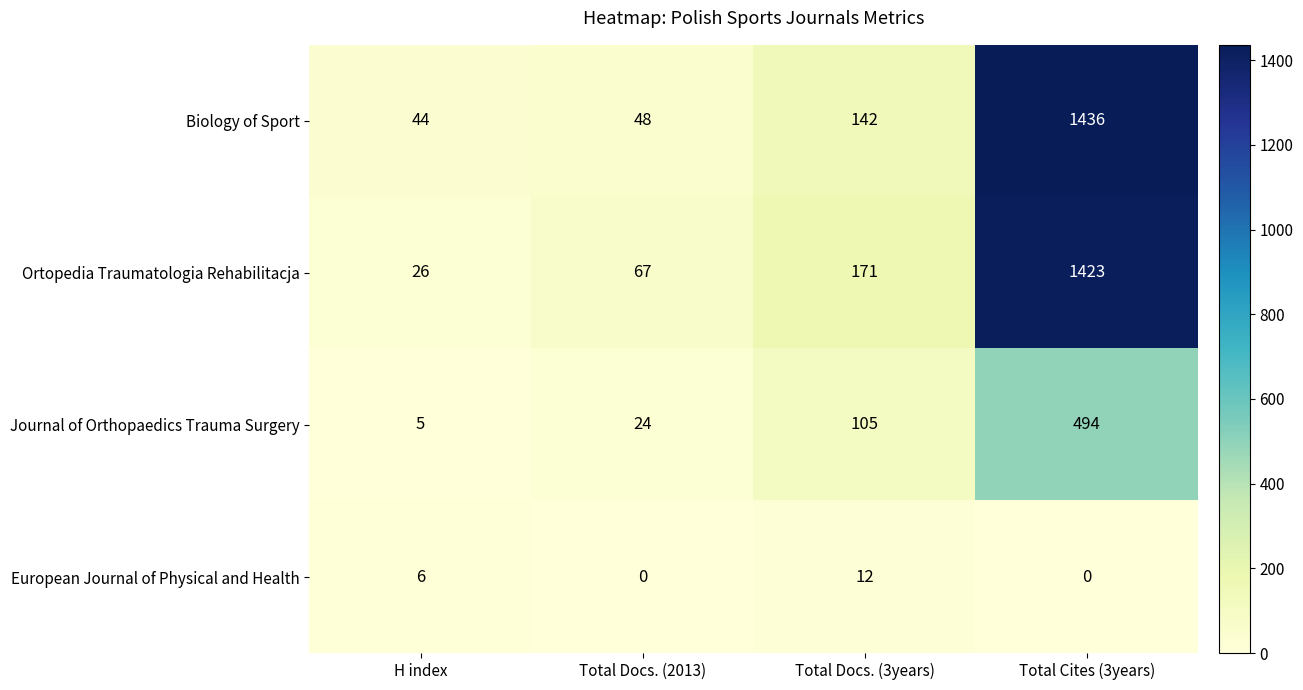

What is the sum of all Journal of Orthopaedics Trauma Surgery values?

628